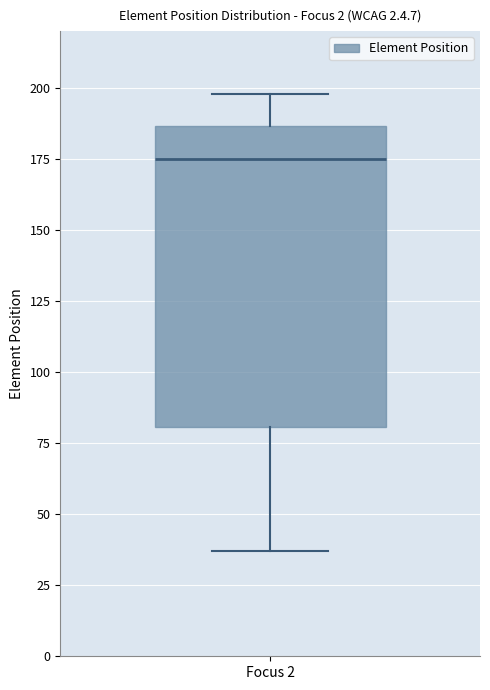

Transcribe this box plot: give where the median line is, the range the box spans, and where the two whiskers end, as read against the y-axis. The values are not printed on the chart, so give them approximately, as read against the axis.

median 175, box 80 to 185, whiskers 35 to 200